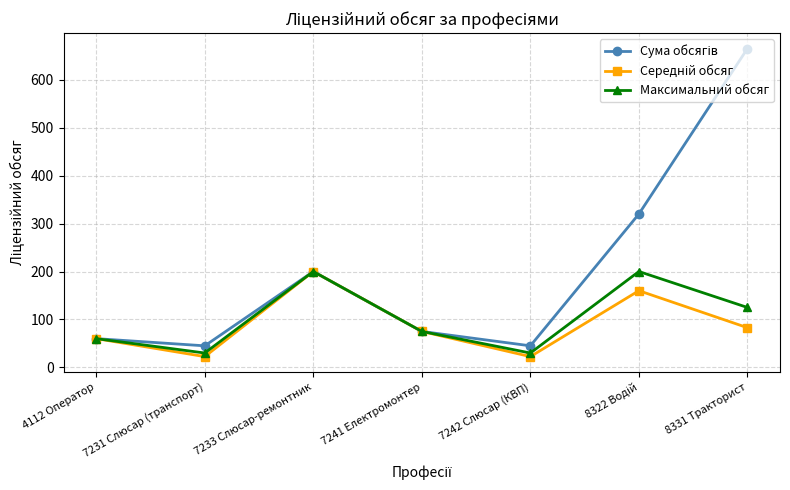

What is the label of the 1st point from the right?

8331 Тракторист